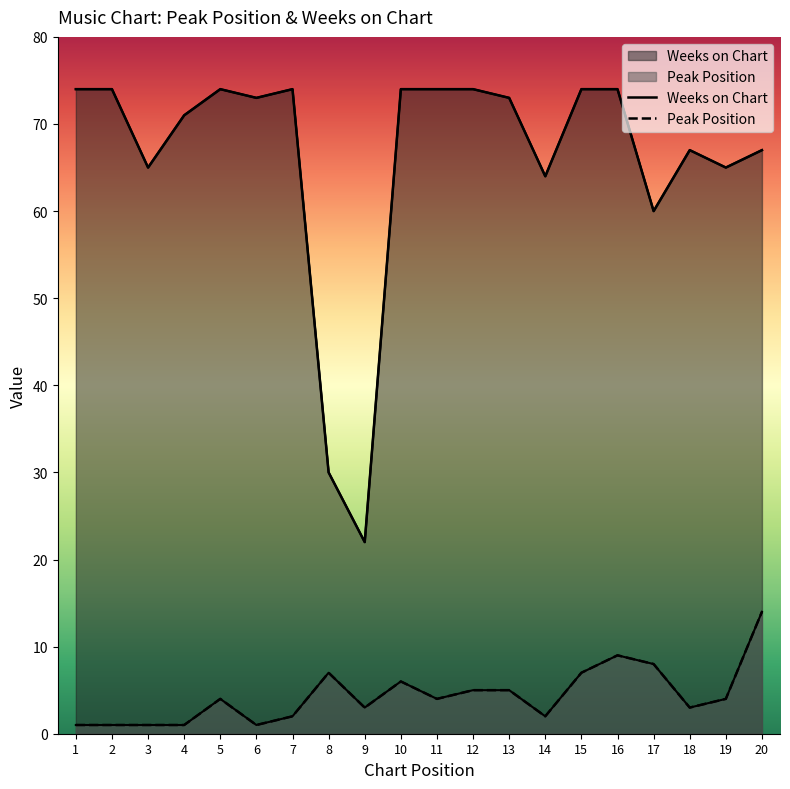

Where is the first local minimum for Peak Position?

6